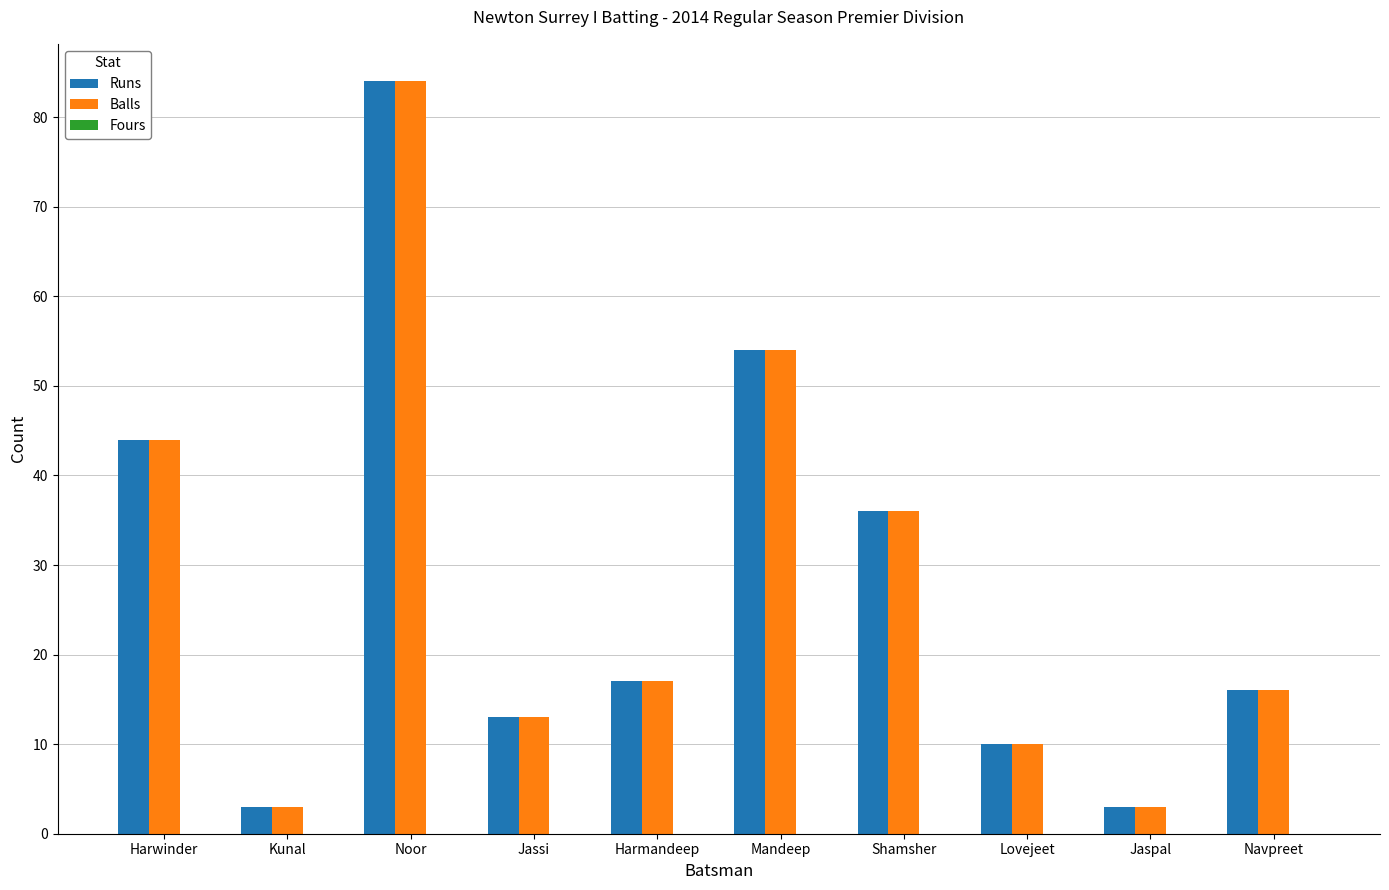

Which label corresponds to the largest value in the chart?

Noor